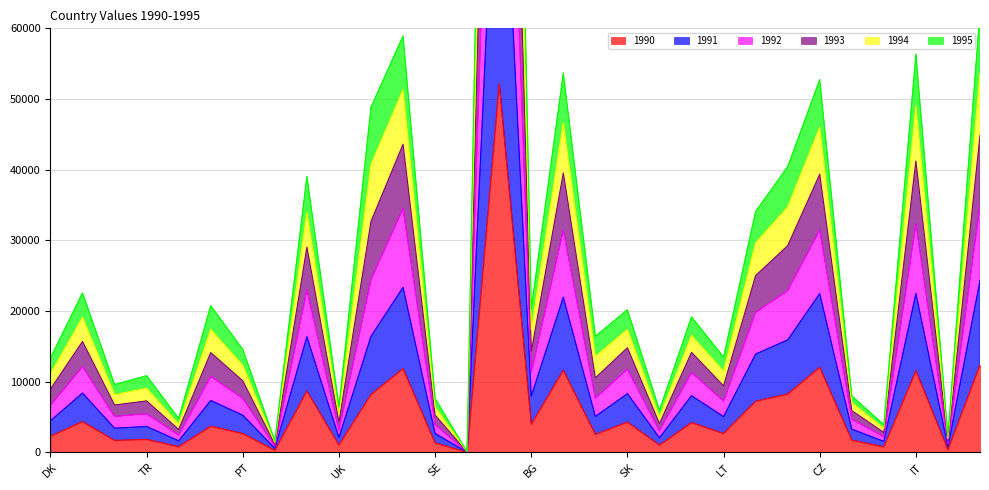

Between PT and FR, which series saw the biggest shift?

1993